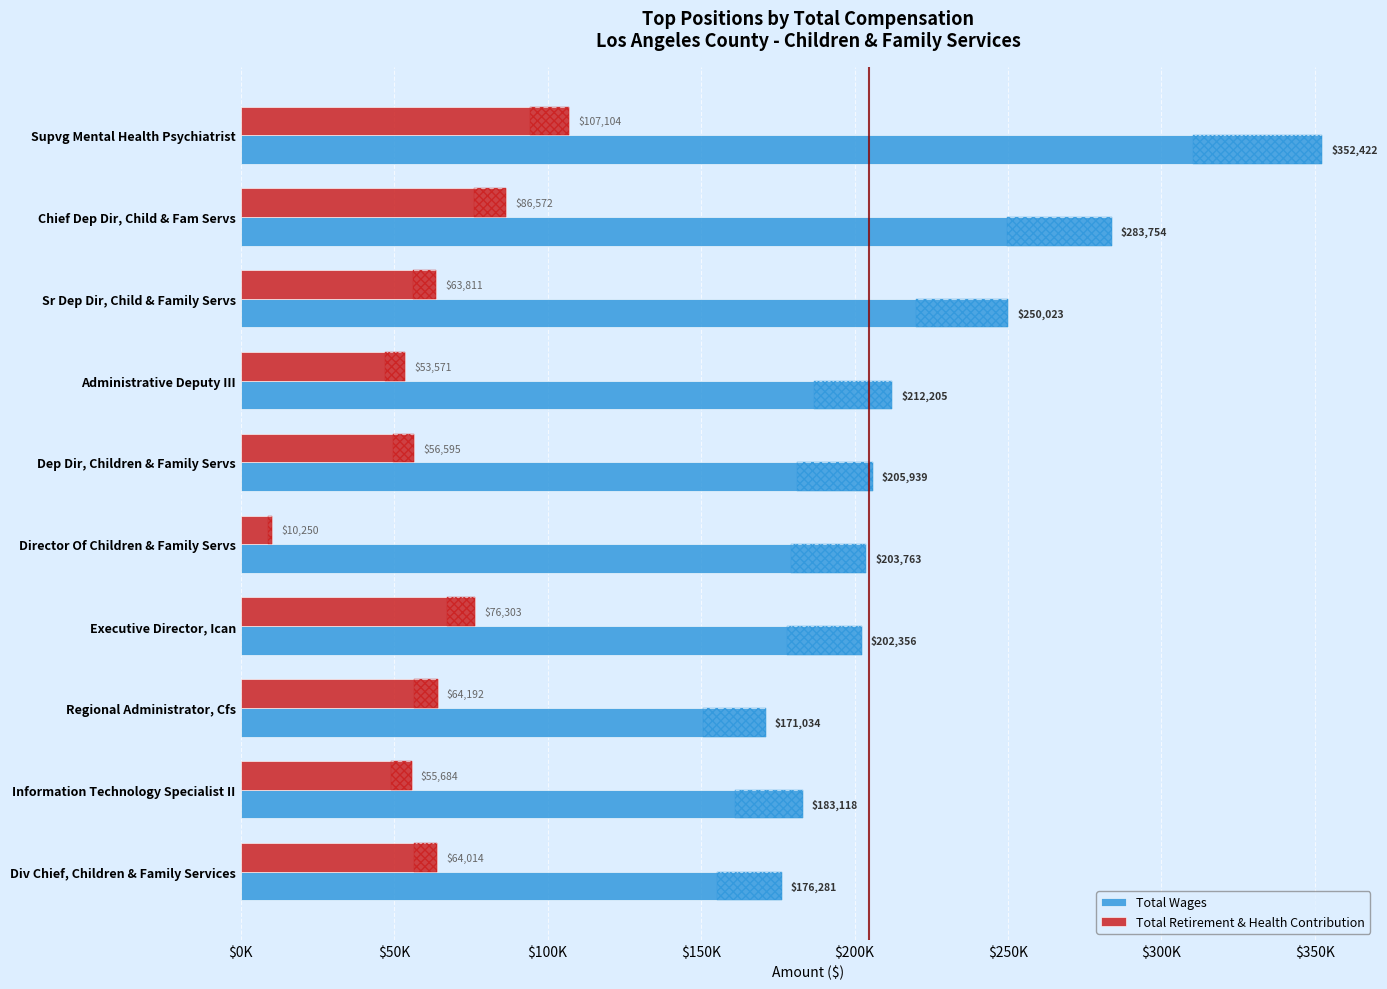

The value of Total Wages at Supvg Mental Health Psychiatrist is 80287. True or false?

False